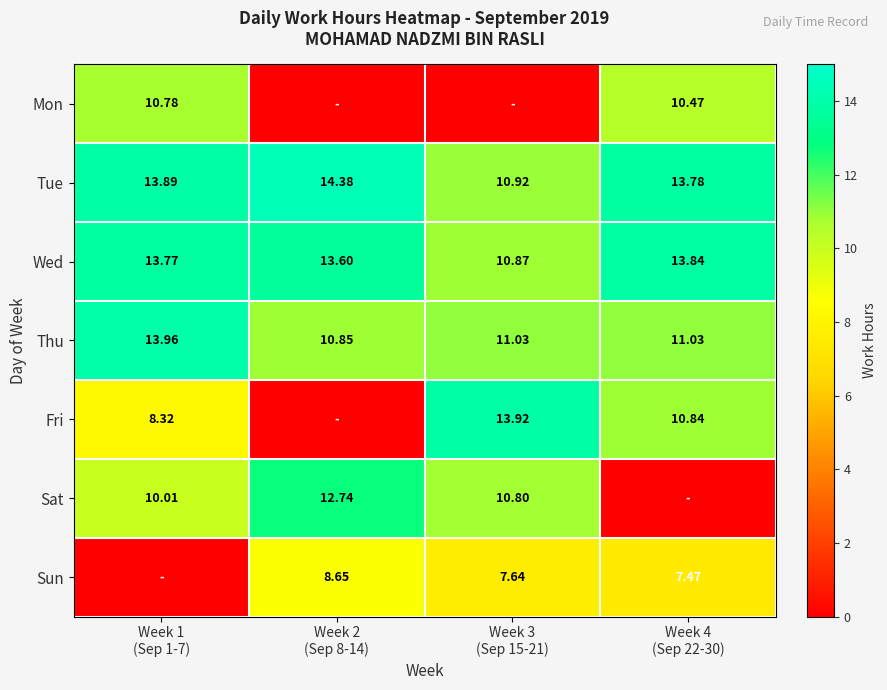

What is the sum of all Wed values?

52.1